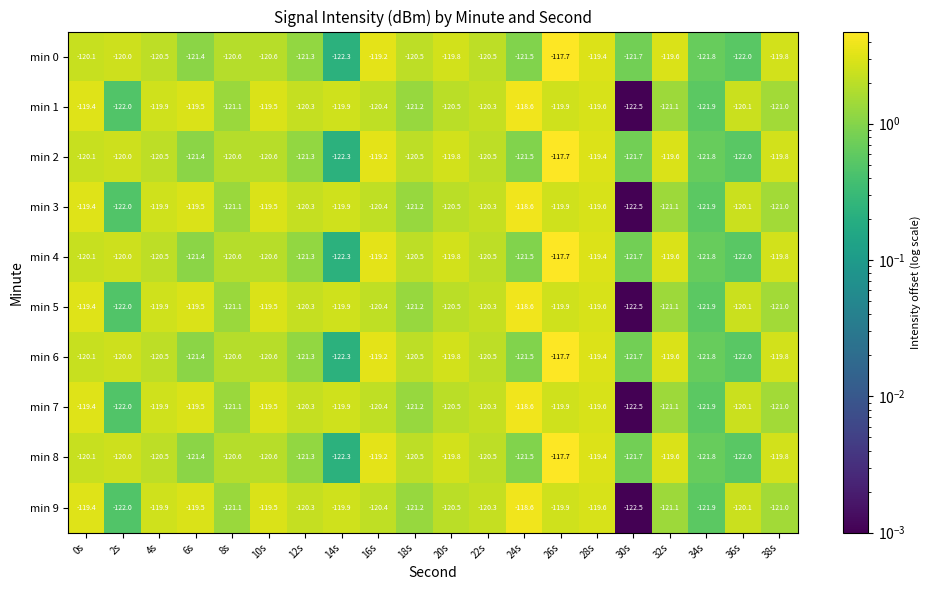

What is the sum of the min 0 values at 22s and 14s?

-242.8